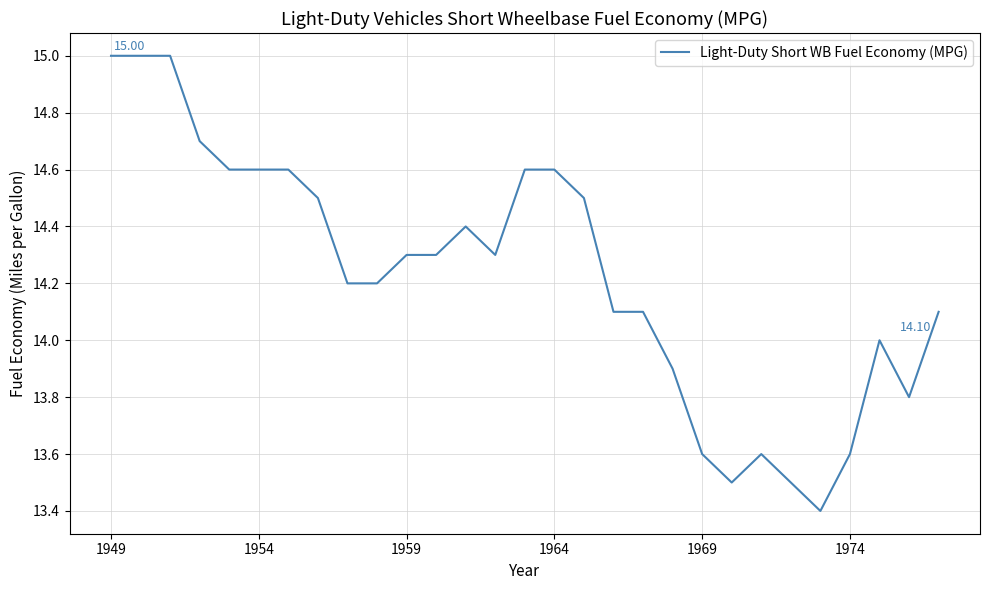

What is the difference between the maximum and minimum values?

1.6